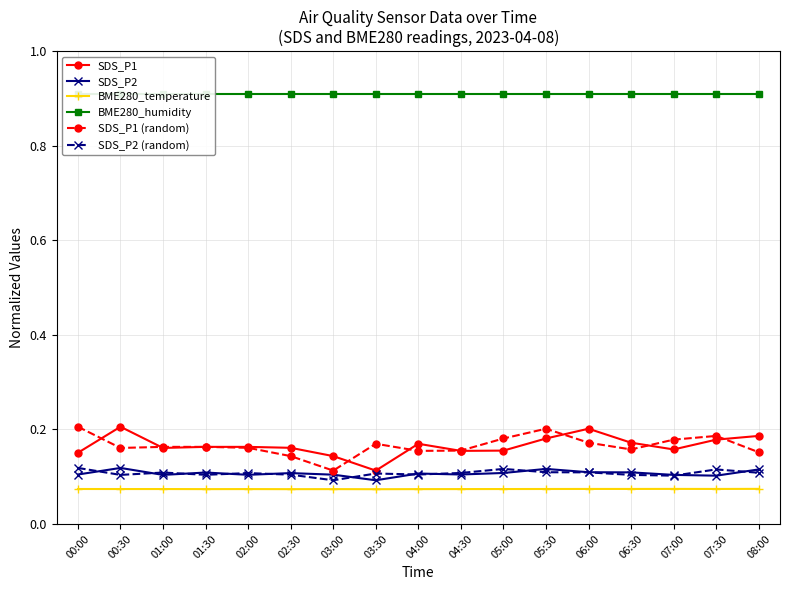

What is the spread (max minus min) of values at 07:30?

0.8